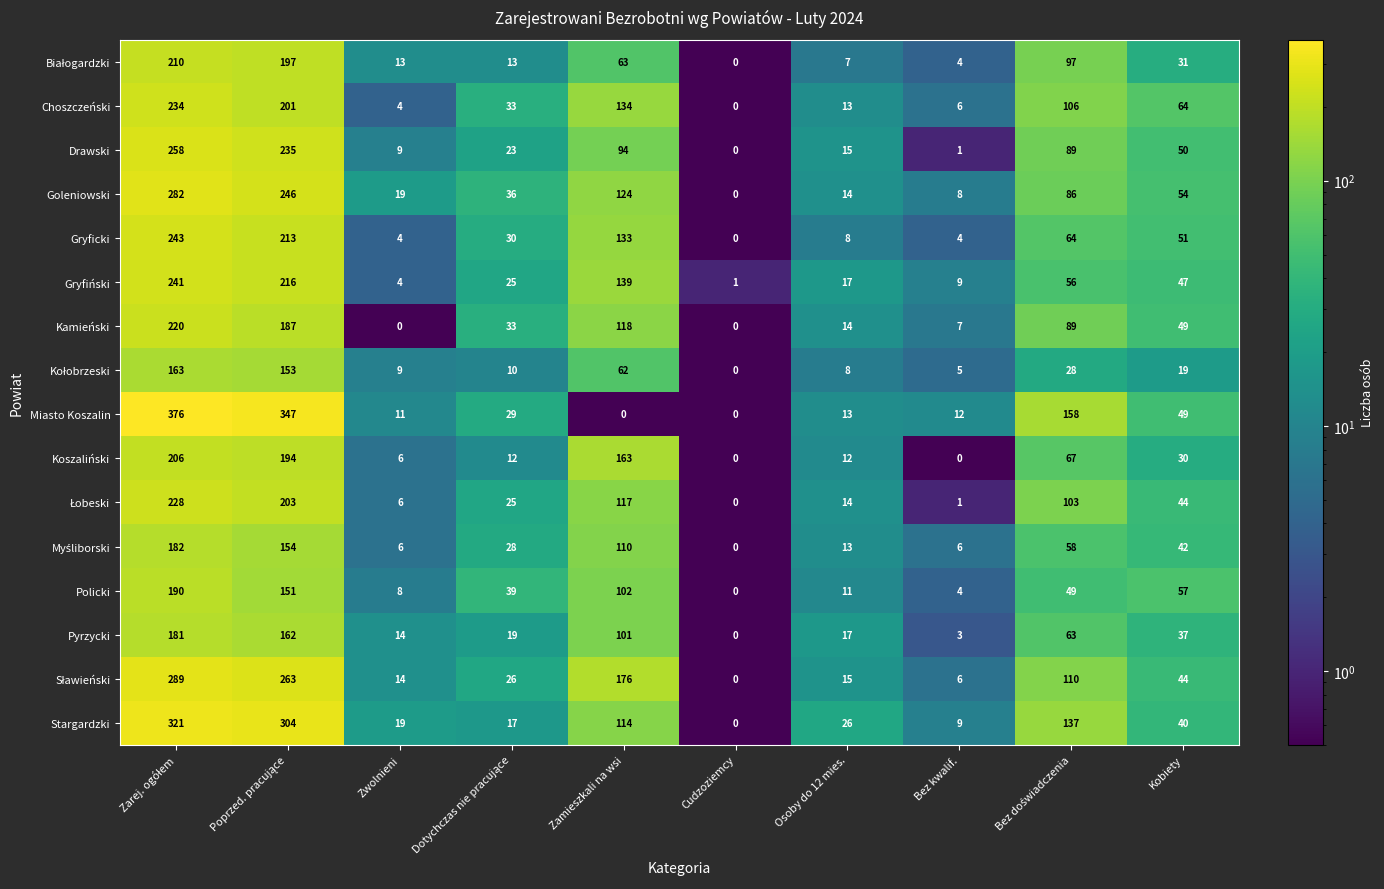

Which series has the widest spread of values?

Miasto Koszalin